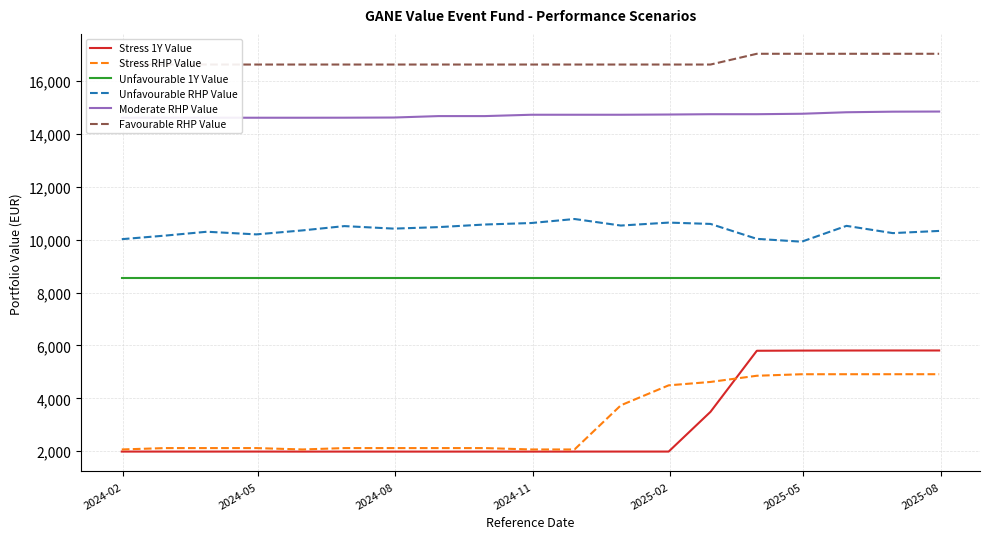

How many data points does each series have?

19